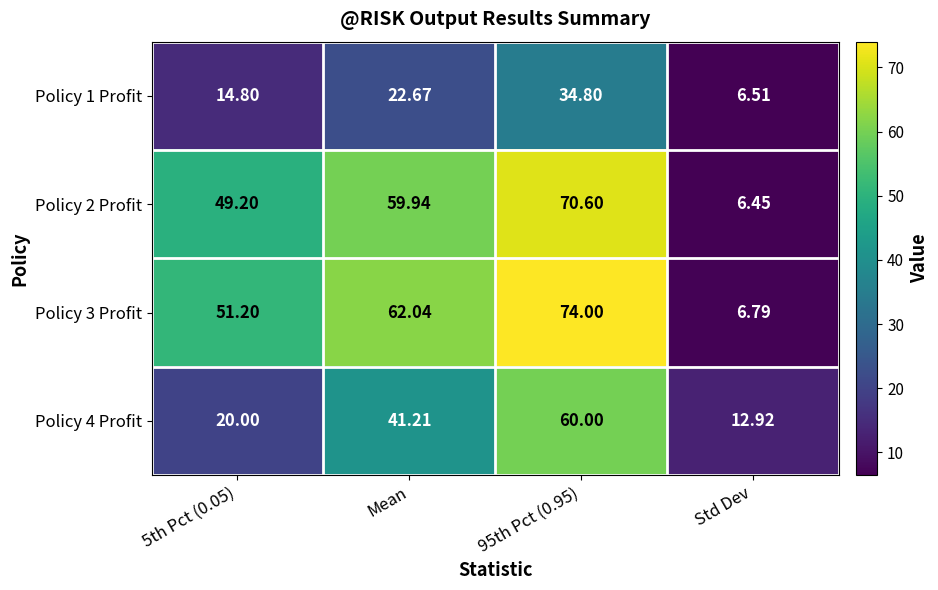

Which category has the lowest value in the Policy 3 Profit series?

Std Dev